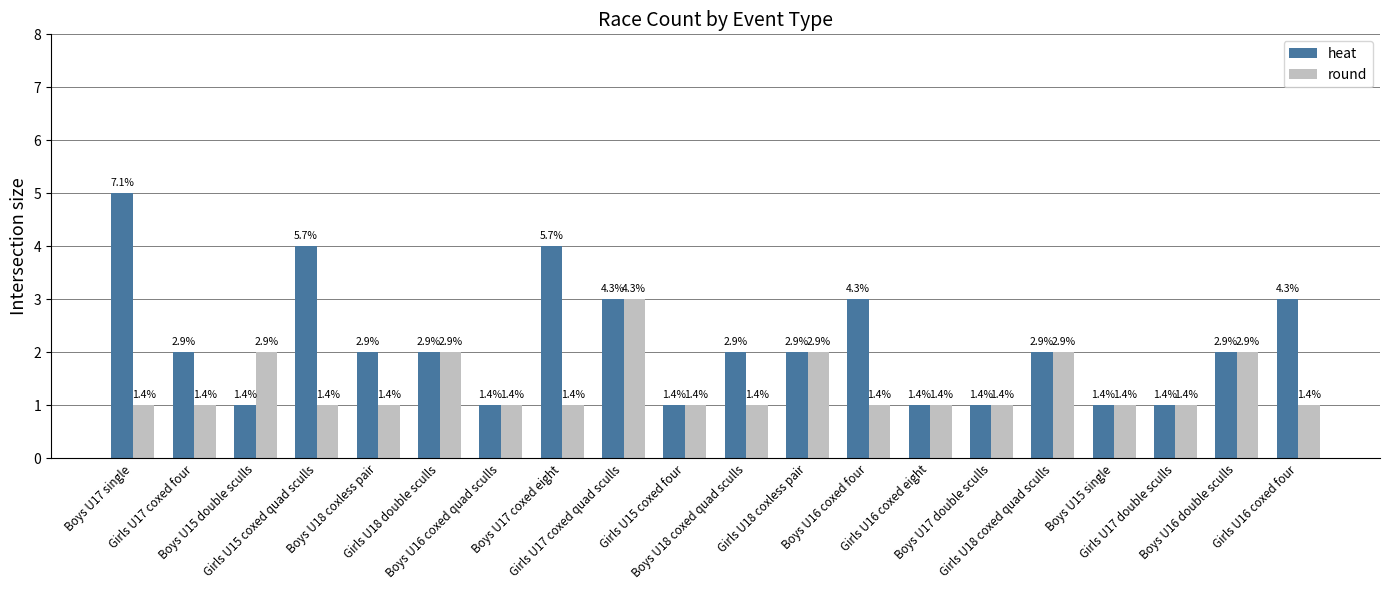

What is the smallest value displayed?

1